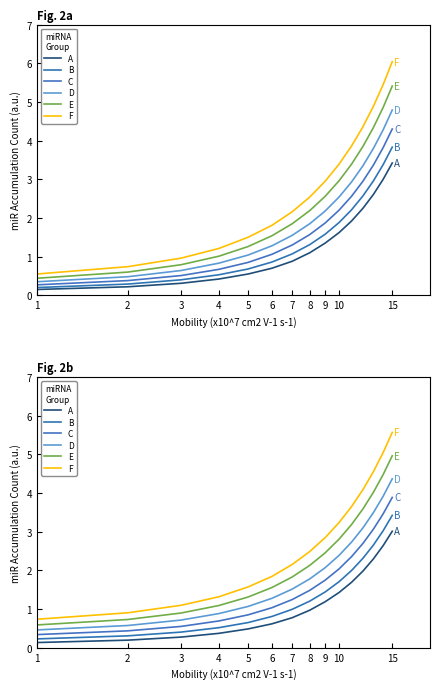

Where is E nearest to the value 2?

8